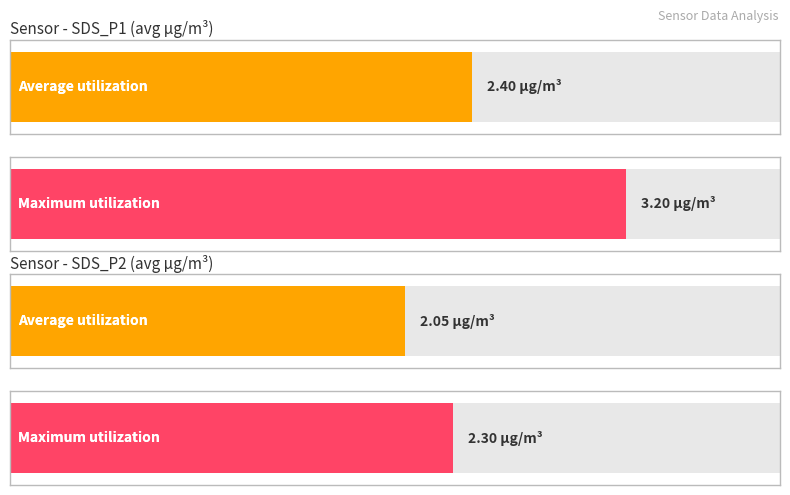

Is it true that Maximum utilization equals 32.3 at -52?

False